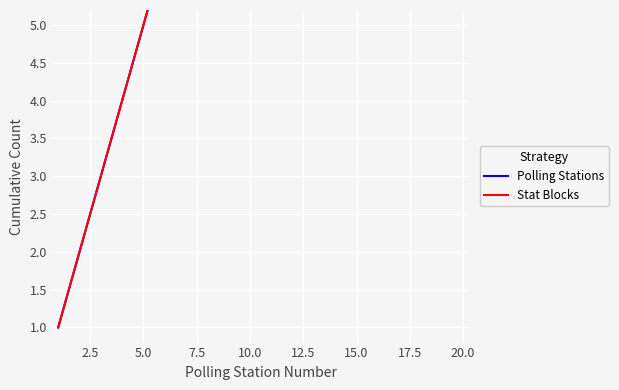

What are all the series names shown in the legend?

Polling Stations, Stat Blocks